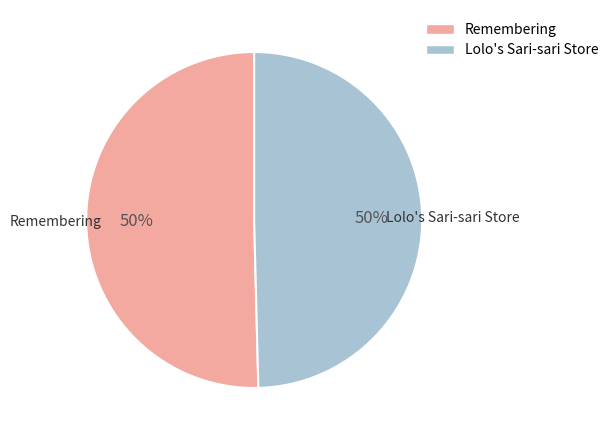

Approximately how many times larger is the value at Remembering compared to Lolo's Sari-sari Store?

1.0